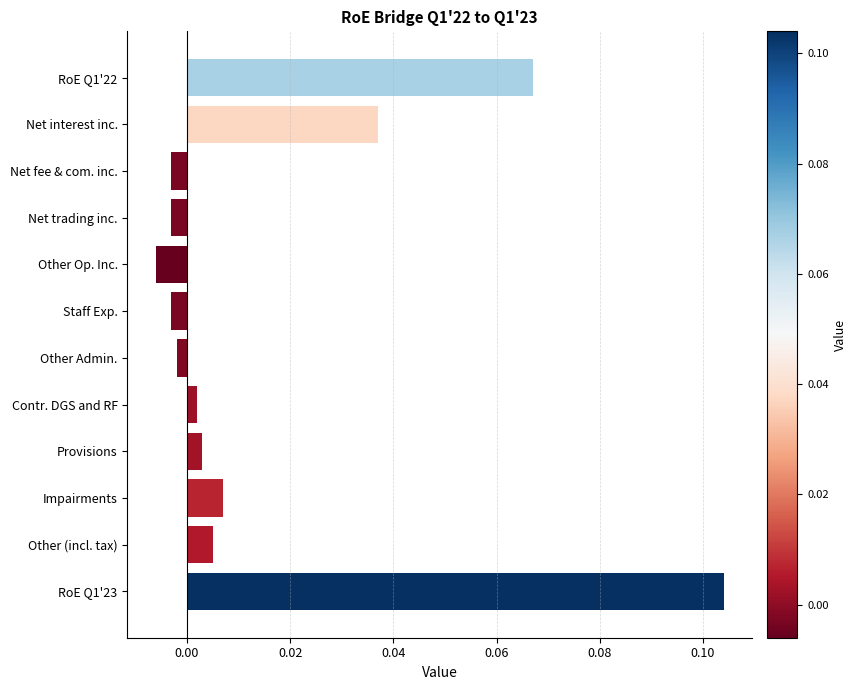

What is the change in value from Net interest inc. to RoE Q1'23?

+0.1